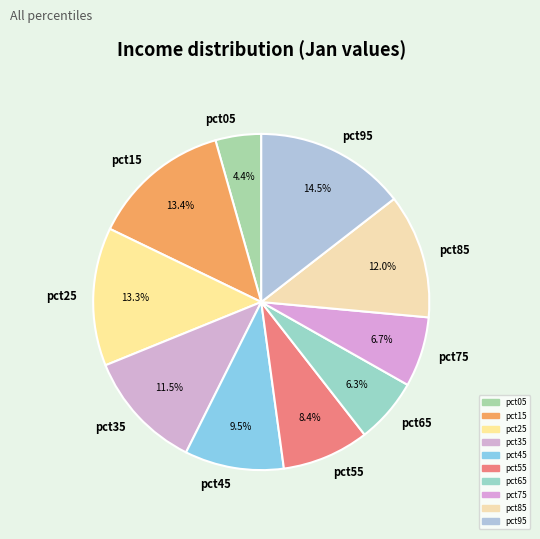

What percentage do pct85 and pct25 together represent?

25.3%